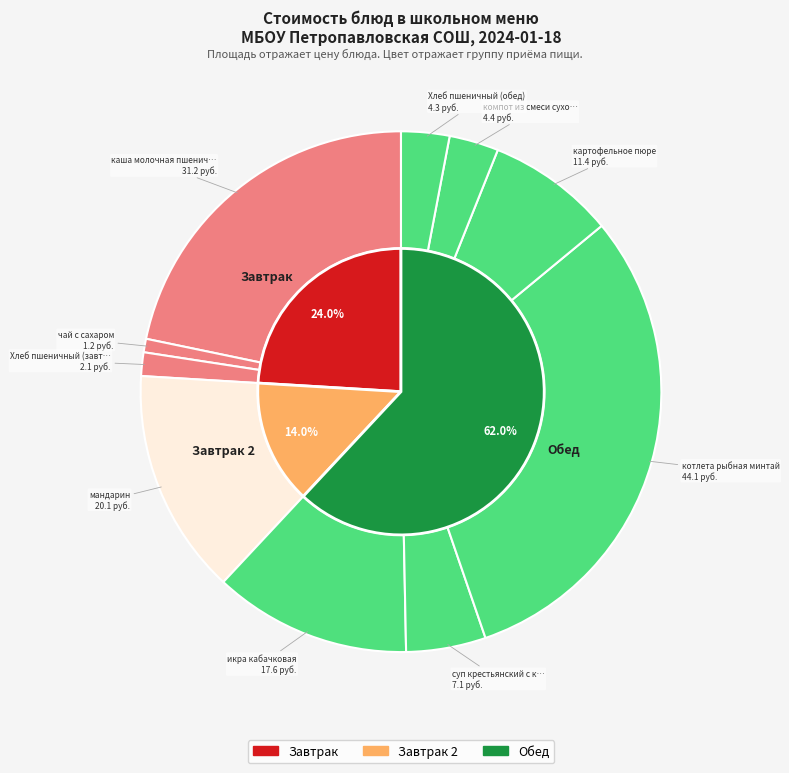

Which has a higher value, Хлеб пшеничный (обед) or картофельное пюре?

картофельное пюре